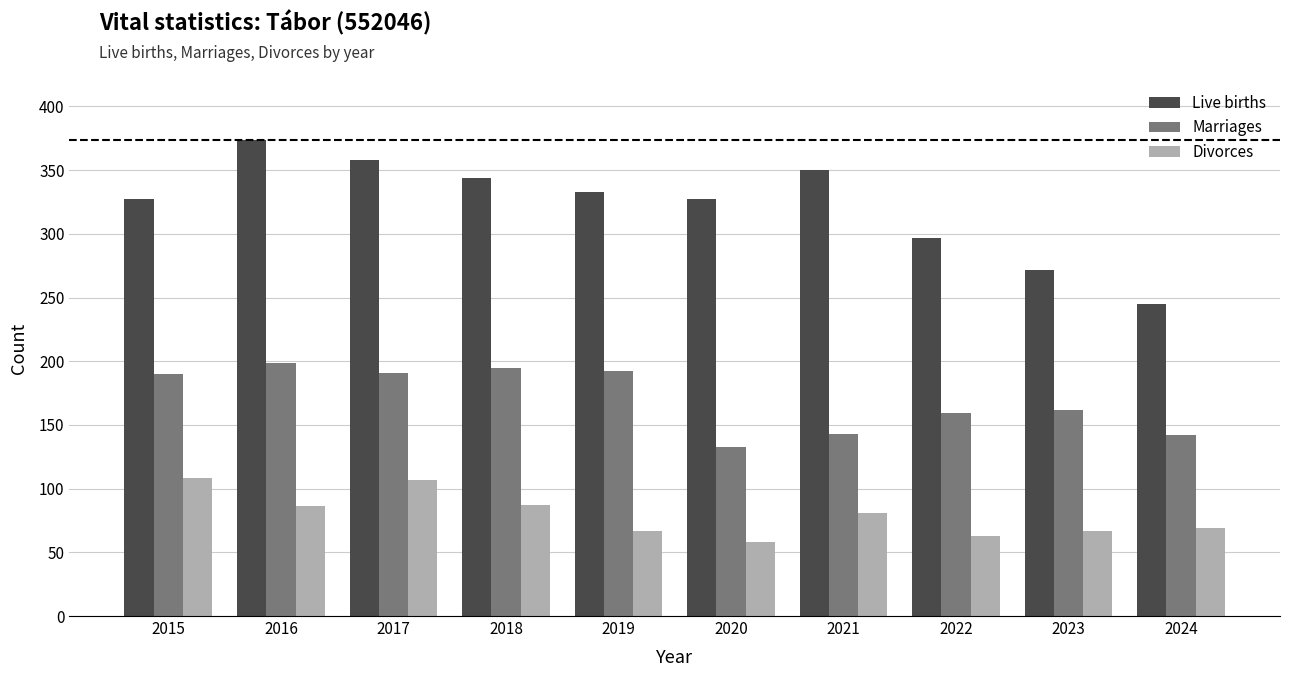

How many data points in Marriages are less than 190?

5